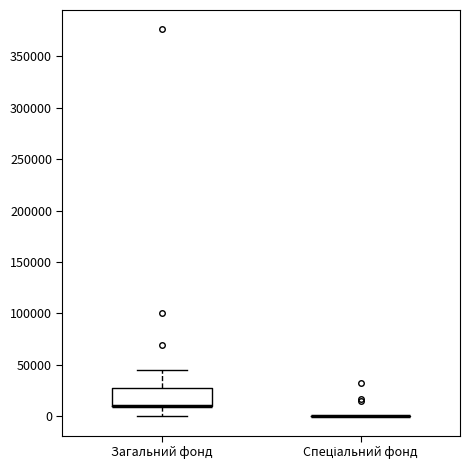

Reading left to right, transcribe this box plot: for each box, give where its median line is, the range the box spans, and where its two whiskers end, as read against the y-axis. The values are not printed on the chart, so give them approximately, as read against the axis.

Загальний фонд: median 10000 (drawn on the box's lower edge), box 10000 to 30000, whiskers 0 to 45000
Спеціальний фонд: box collapsed to a line at 0, whiskers 0 to 0